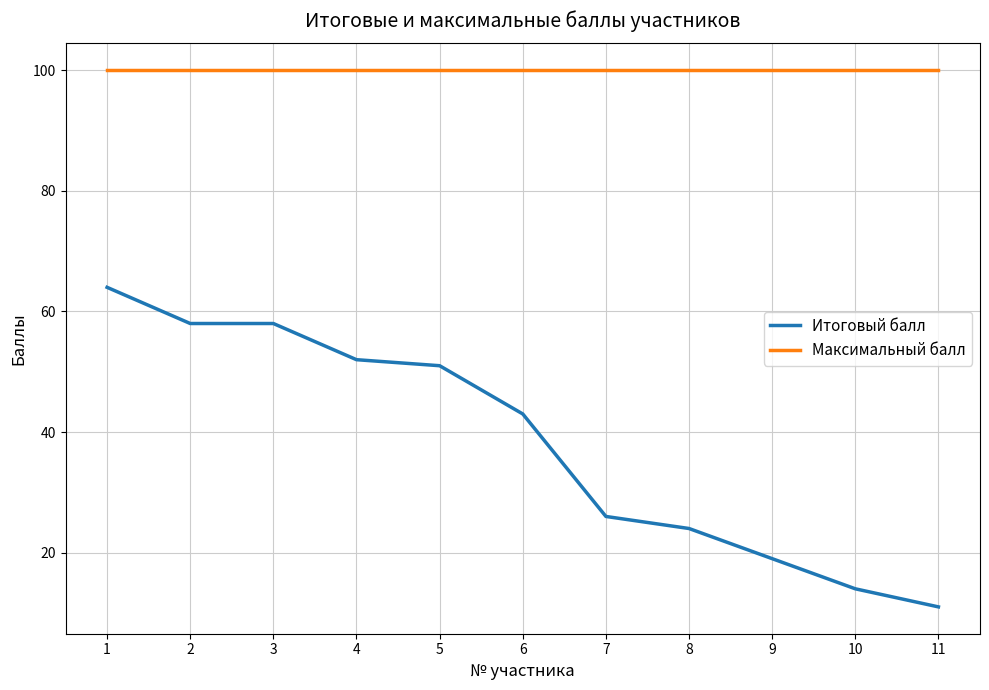

What is the sum of the Итоговый балл values at 11 and 2?

69